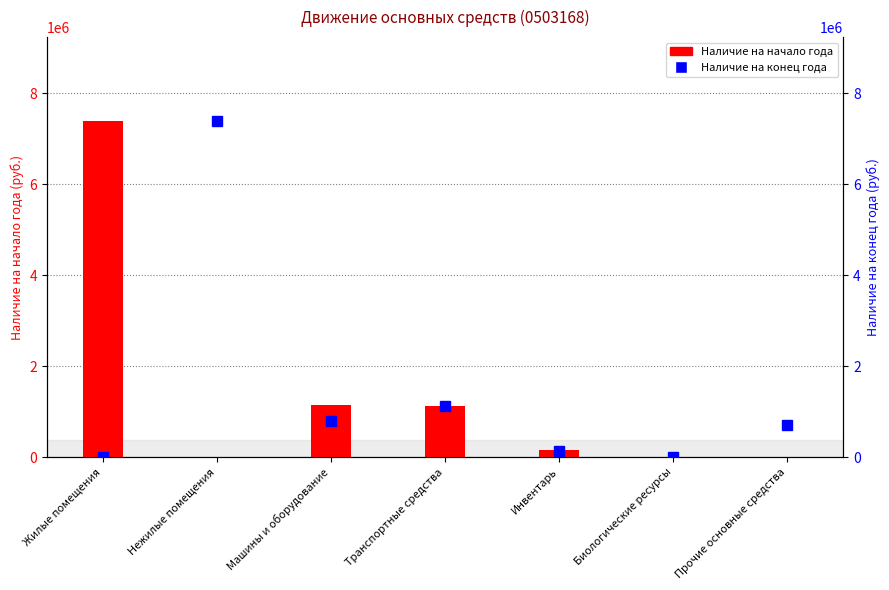

What is the label of the 3rd bar from the left?

Машины и оборудование